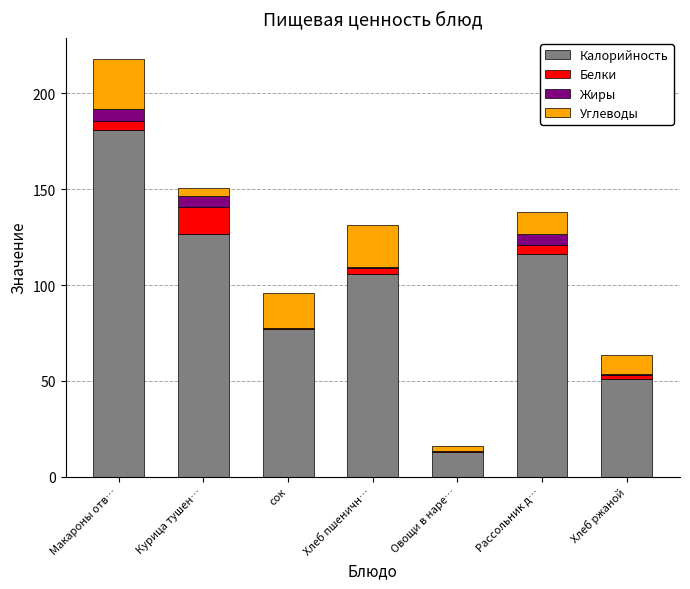

Reading left to right, list the values for the Калорийность series.

Макароны отв…=180.7	Курица тушен…=126.4	сок=76.8	Хлеб пшеничн…=105.5	Овощи в наре…=12.8	Рассольник д…=116.1	Хлеб ржаной=51.2